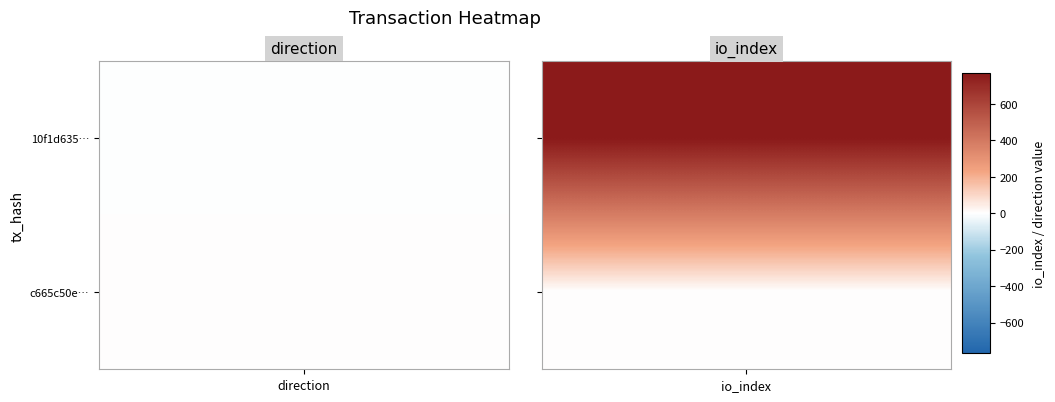

Reading right to left, extract all data points from this chart.

10f1d635d820da31119a3b6fd5146294d8a6208: 1=768	-1=-1
c665c50e55c0508358631cf62dfb479b56132c3: 1=0	-1=1